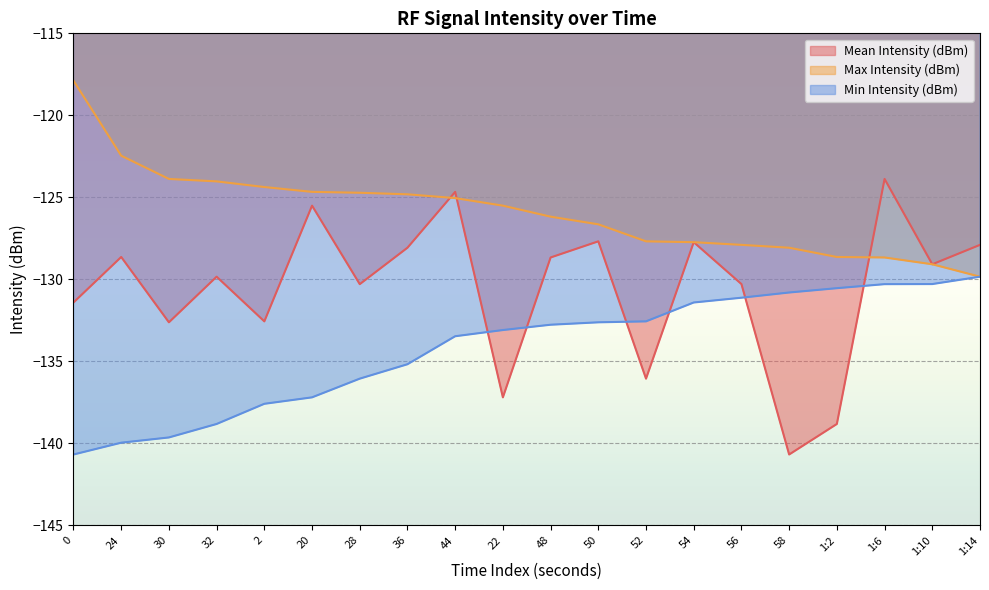

What is the difference between the Min Intensity (dBm) values at 56 and 24?

8.8